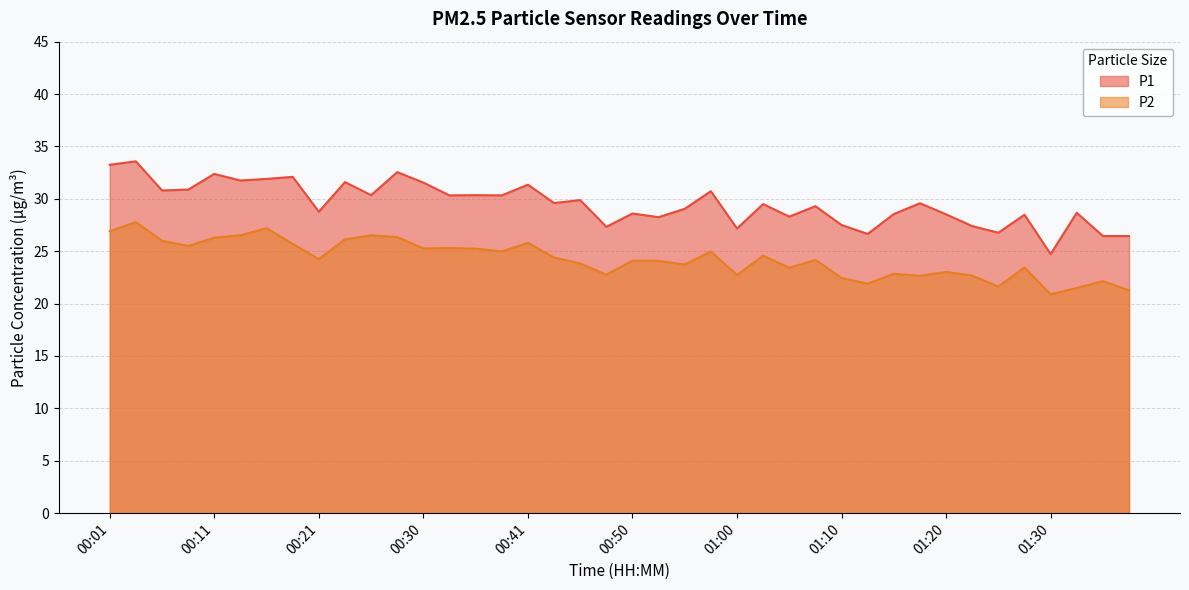

Count the number of categories in the chart.

40